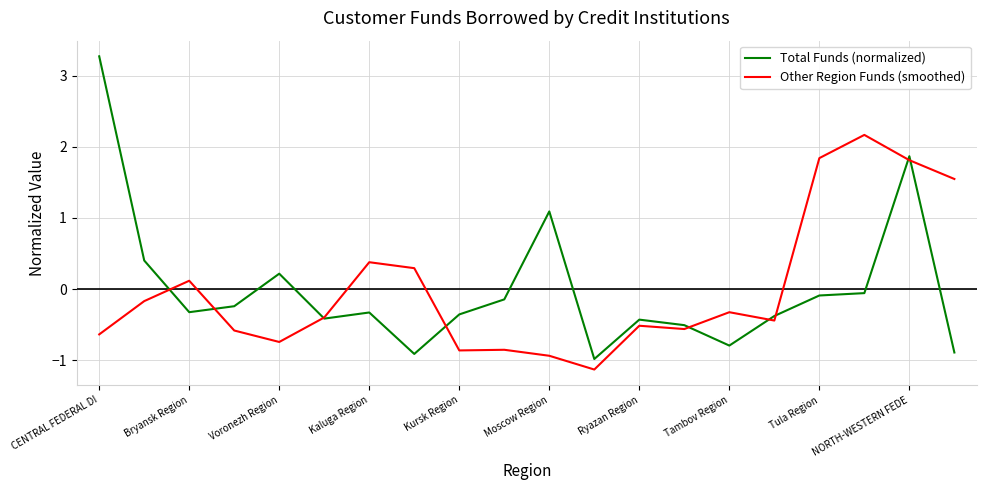

True or false: Other Region Funds (smoothed) has more than 0 interior local peaks.

True